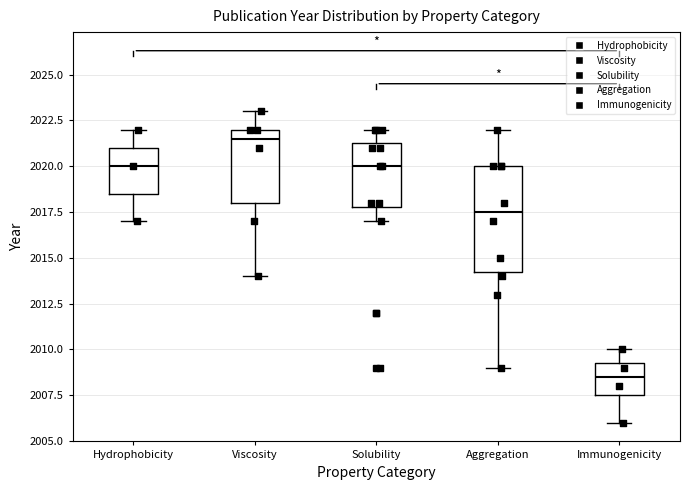

Which box's median line is the lowest?

Immunogenicity